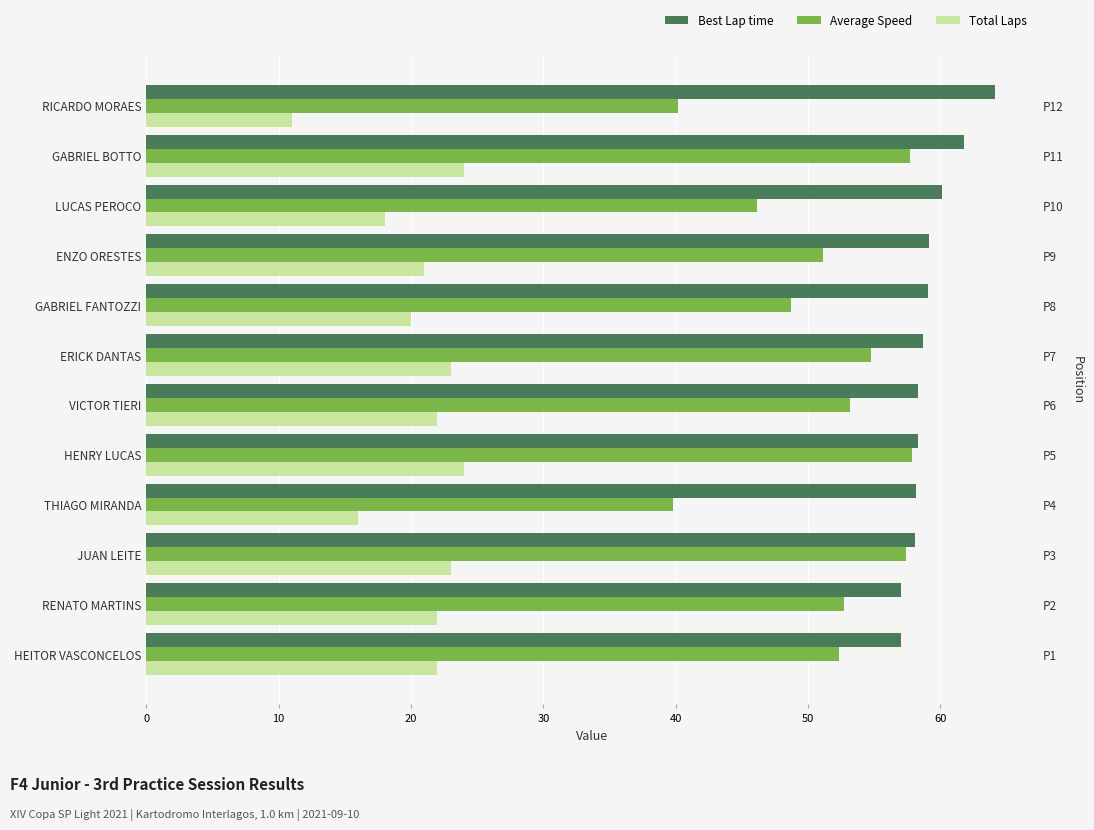

Which series has the widest spread of values?

Average Speed